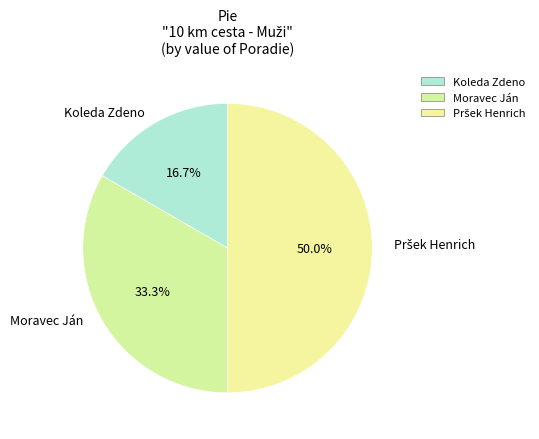

What percentage is the Koleda Zdeno slice, to the nearest percent?

17%